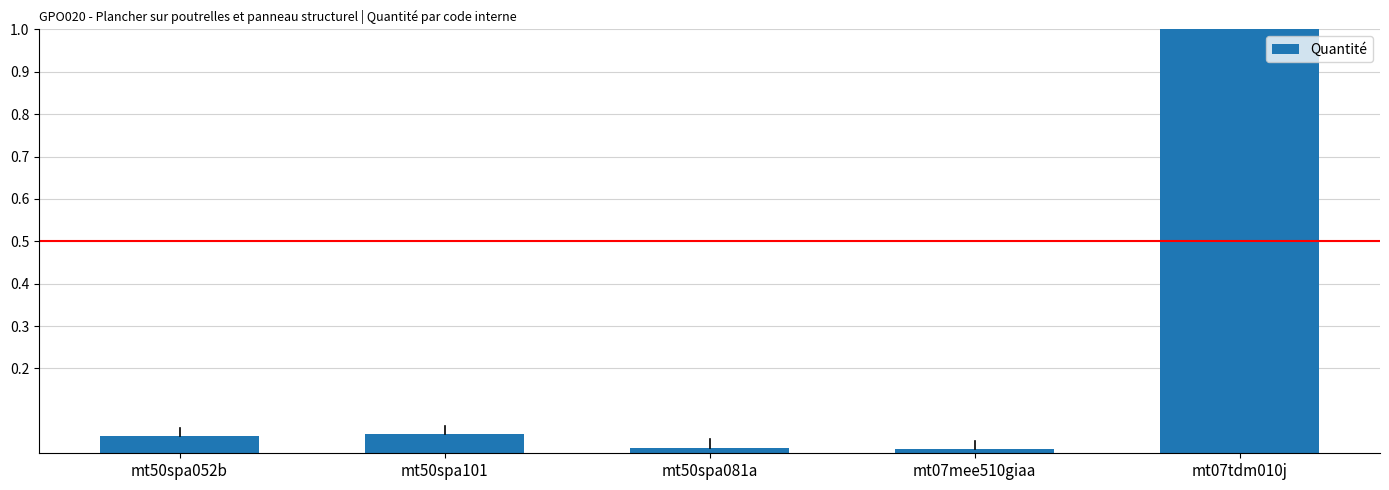

Reading left to right, list all the values displayed in this chart.

mt50spa052b=0.0	mt50spa101=0.0	mt50spa081a=0.0	mt07mee510giaa=0.0	mt07tdm010j=1.1